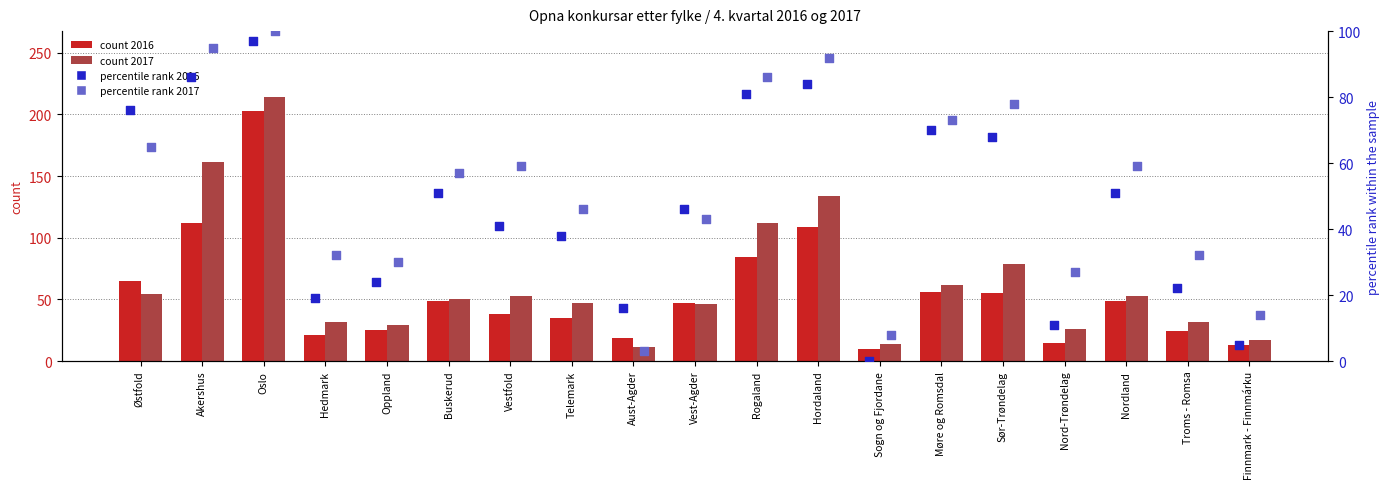

Which series has the largest Y range (max minus min)?

I alt 2017